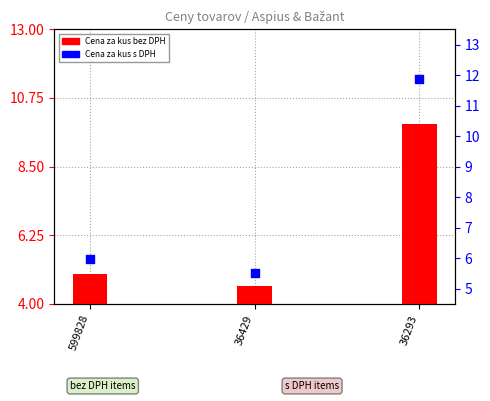

At which category is the sum across all series the highest?

36293